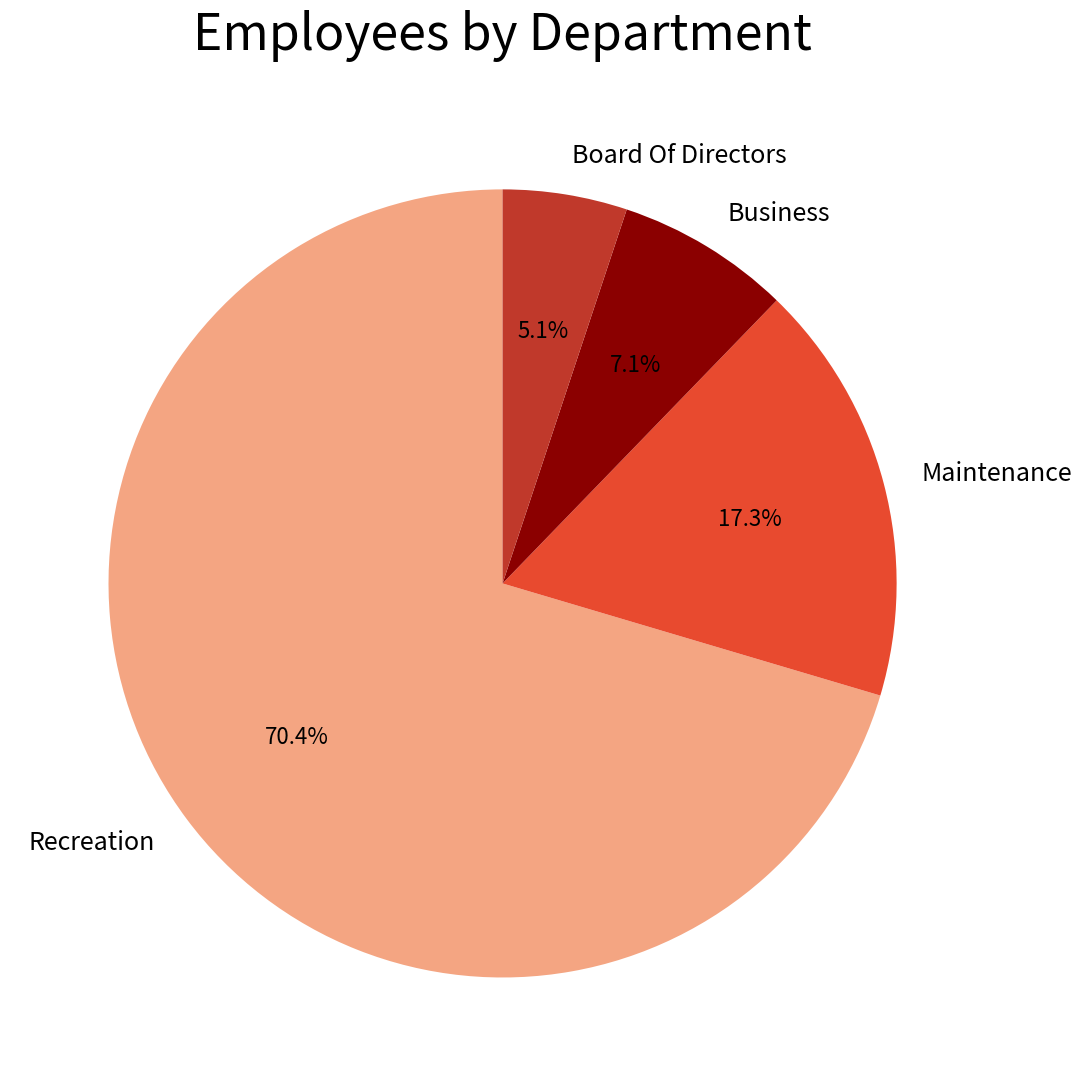

What percentage is the Maintenance slice, to the nearest percent?

17%